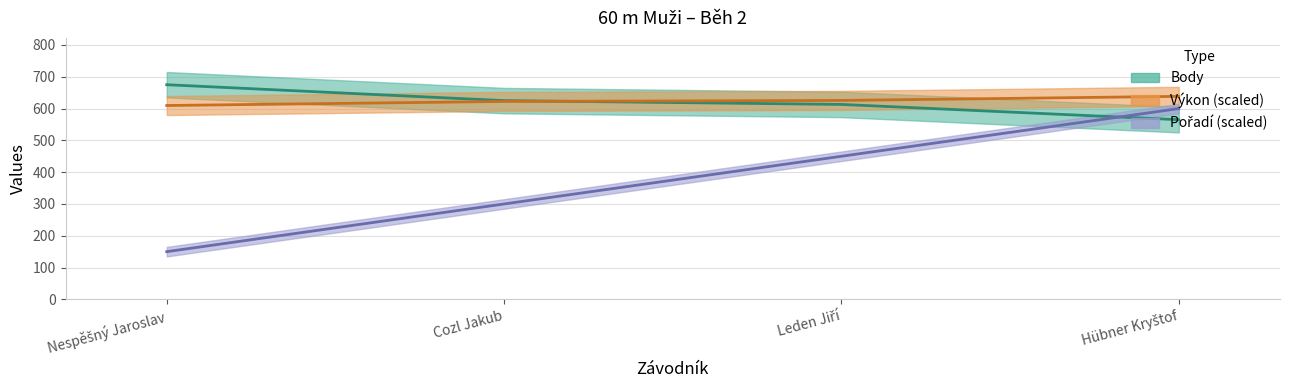

At which category is the sum across all series the highest?

Hübner Kryštof